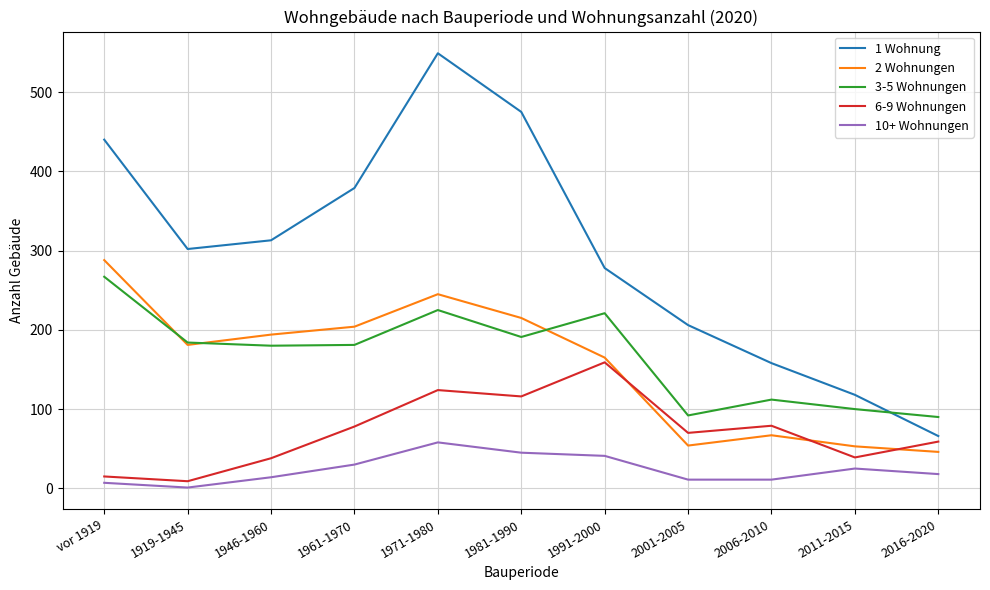

What is the minimum value shown in the chart?

1